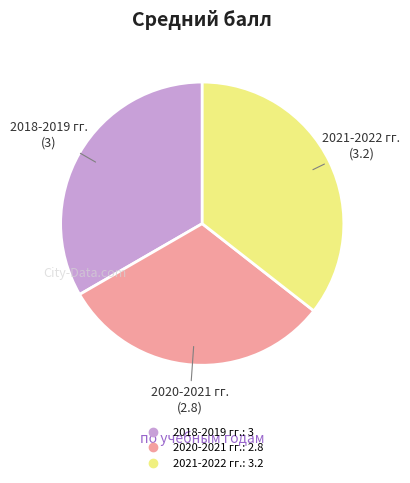

Is it true that 2021-2022 гг. is 45% of the pie?

False